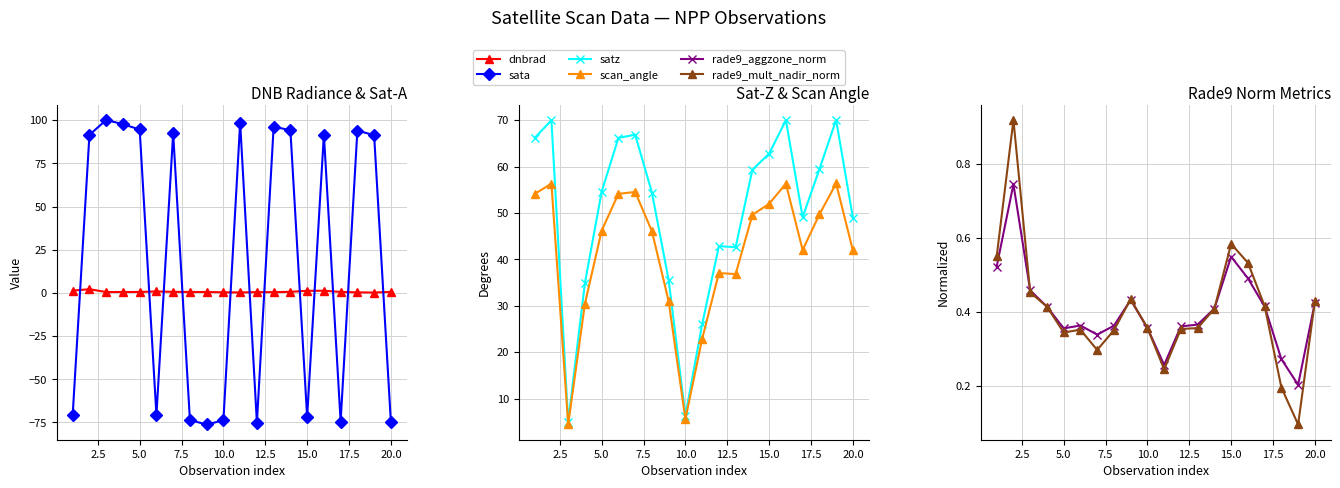

What is the sum of all sata values?

381.2